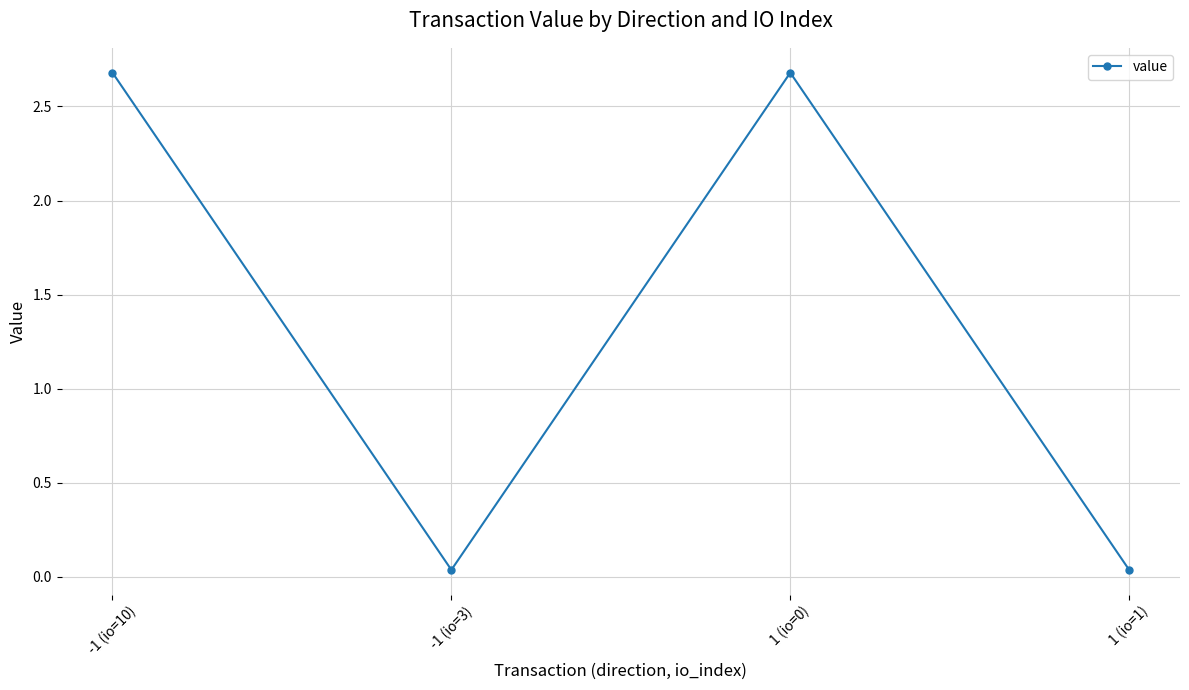

At which label does the data first exceed 2?

-1 (io=10)